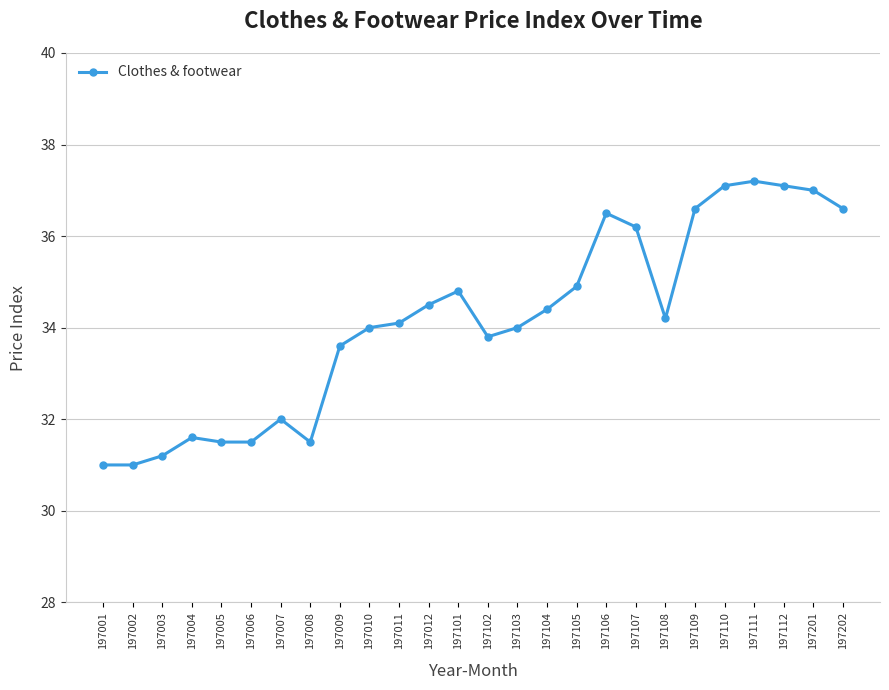

The value at 197102 is 10.5. True or false?

False